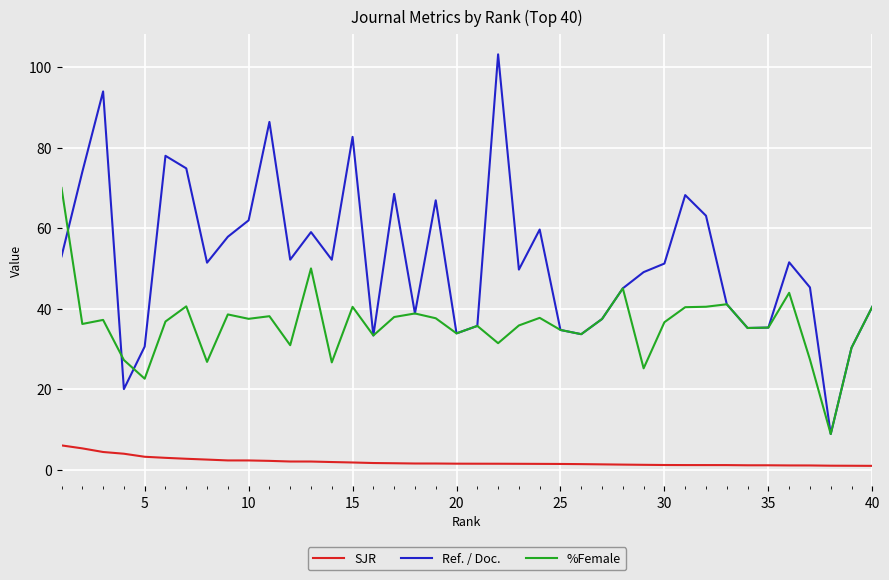

True or false: Ref. / Doc. and SJR intersect in this chart.

False